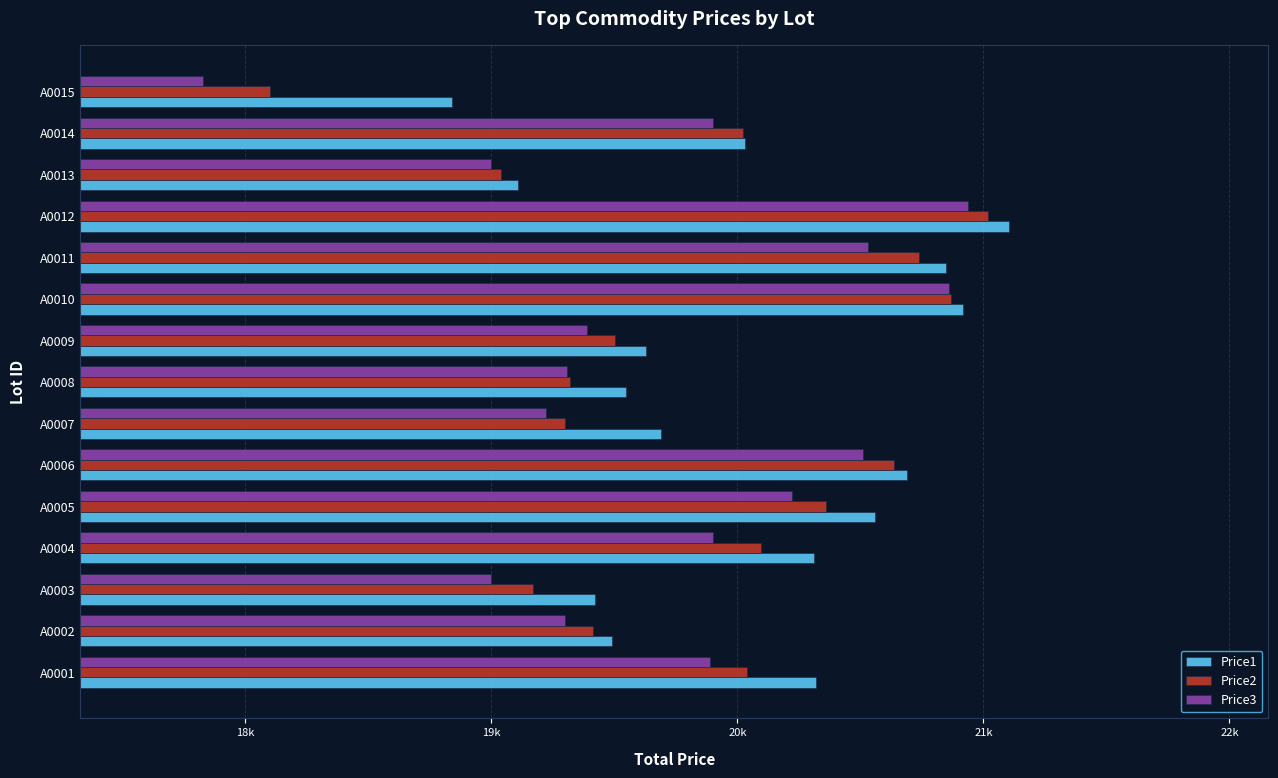

What are all the series names shown in the legend?

Price1, Price2, Price3